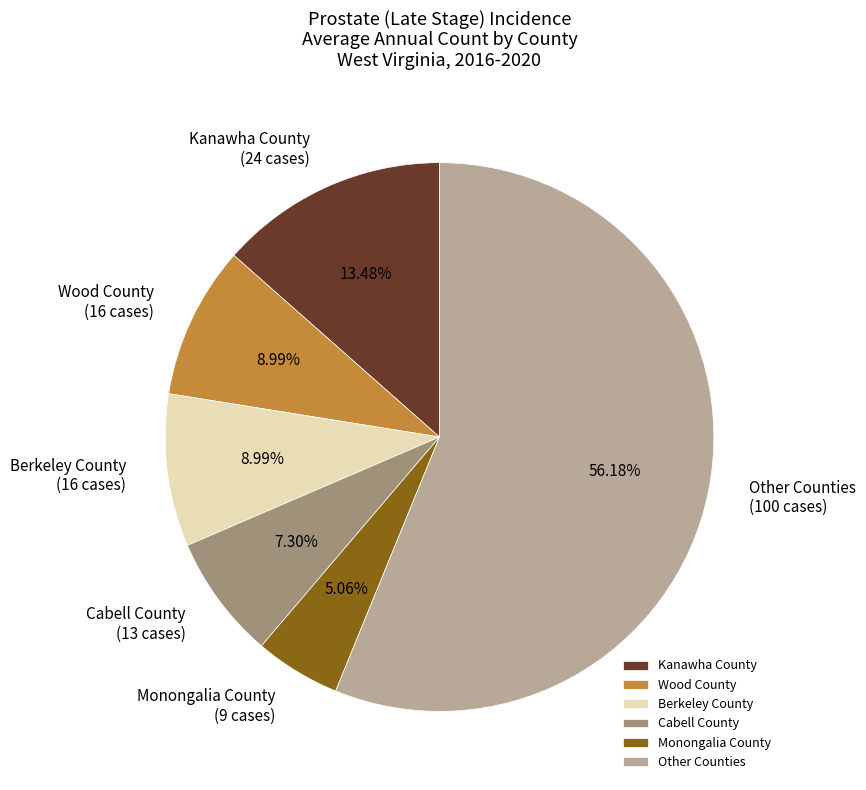

How many segments does this pie chart have?

6